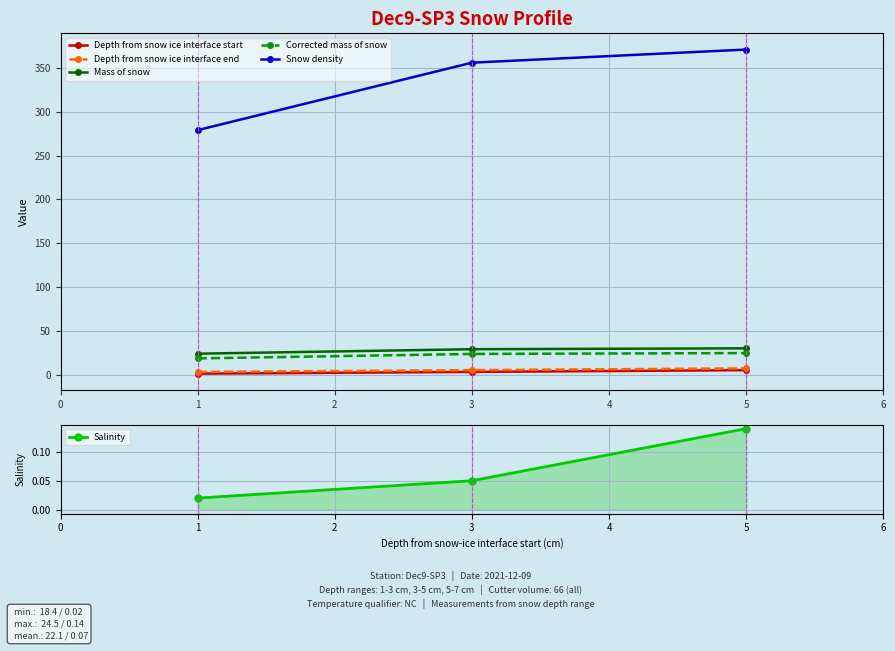

What is the sum of all Depth from snow ice interface end values?

15.0